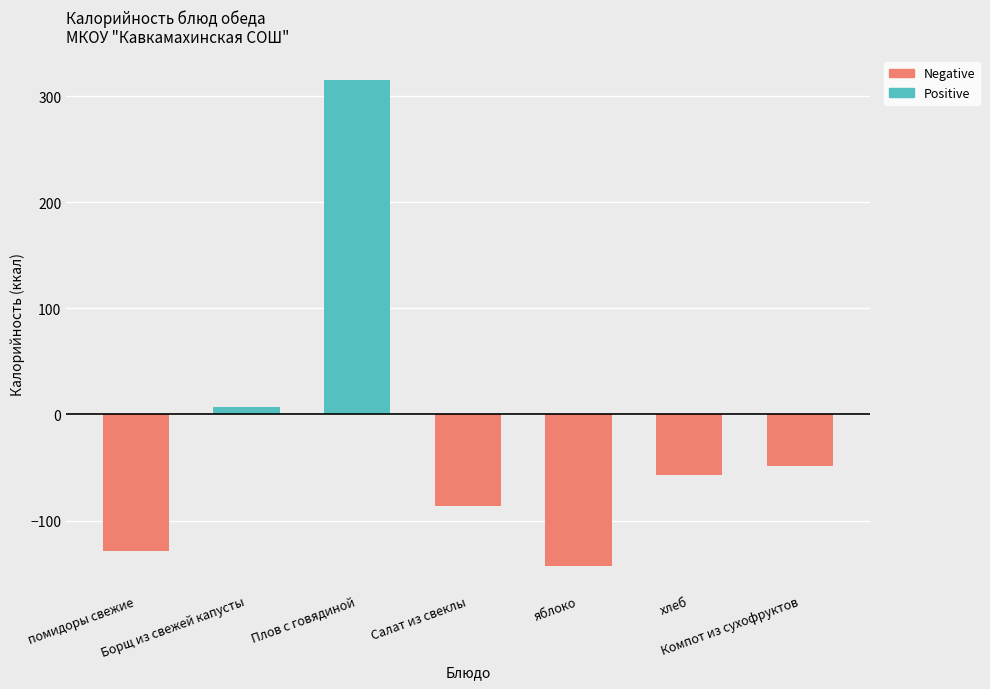

Which label corresponds to the largest value in the chart?

Плов с говядиной